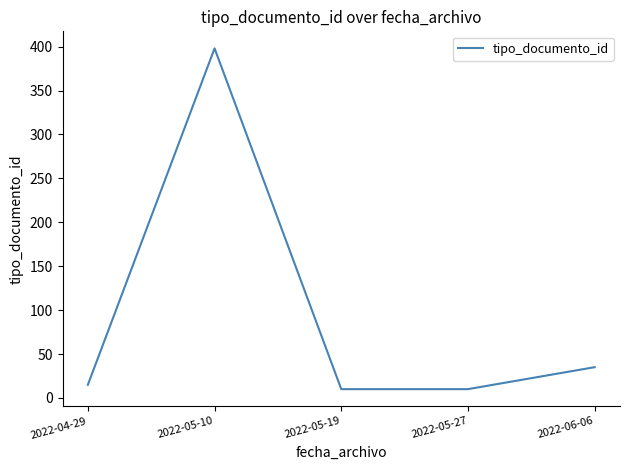

How many distinct data groups are displayed?

1